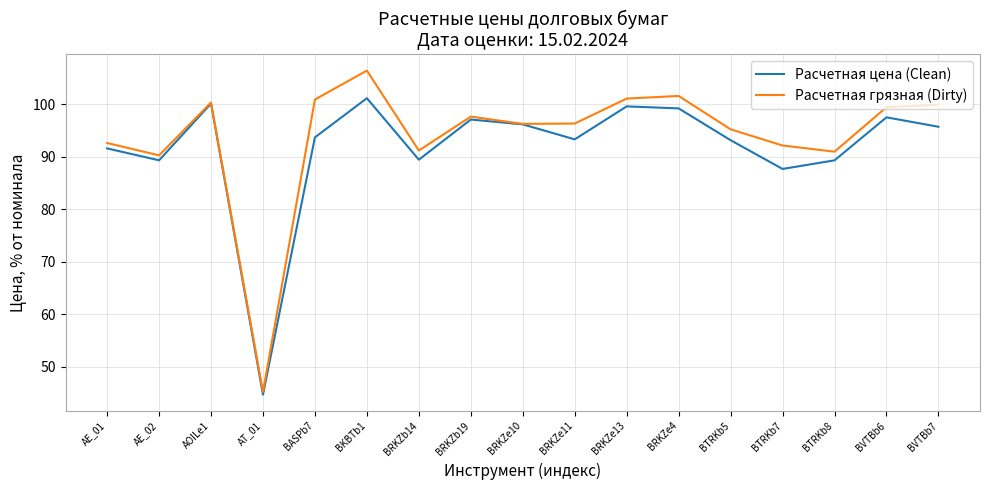

The Расчетная грязная (Dirty) series shows 178.1 at BVTBb7. True or false?

False